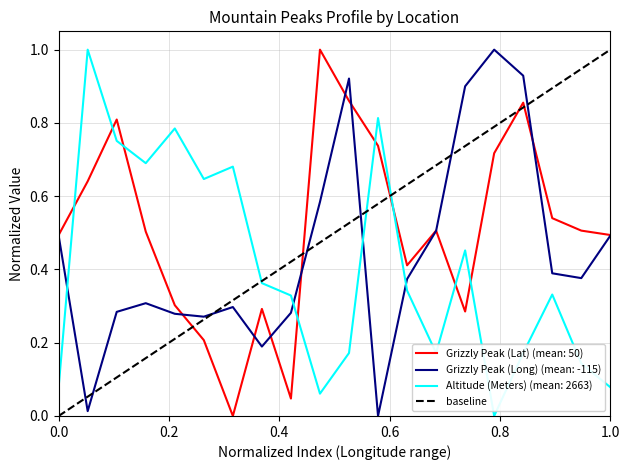

Is it true that the value at 0.0 is 0?

False